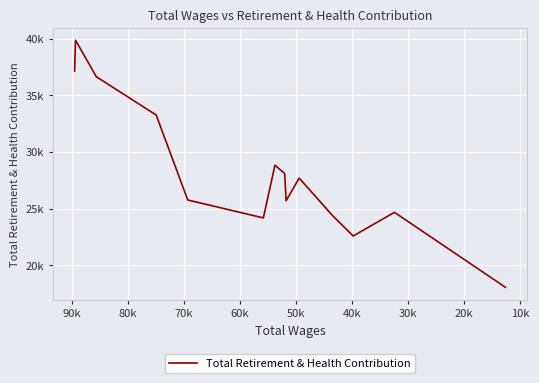

How many lines are shown in the chart?

1